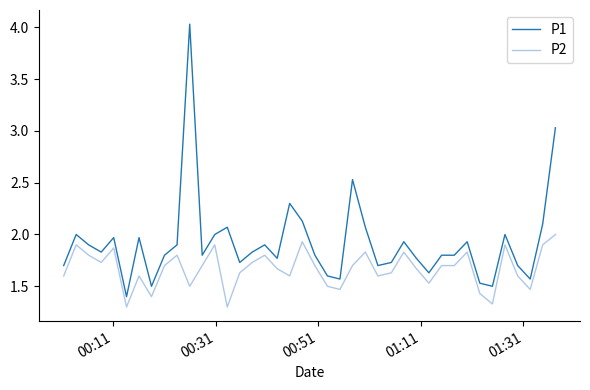

True or false: P2 has more than 2 interior local peaks.

True